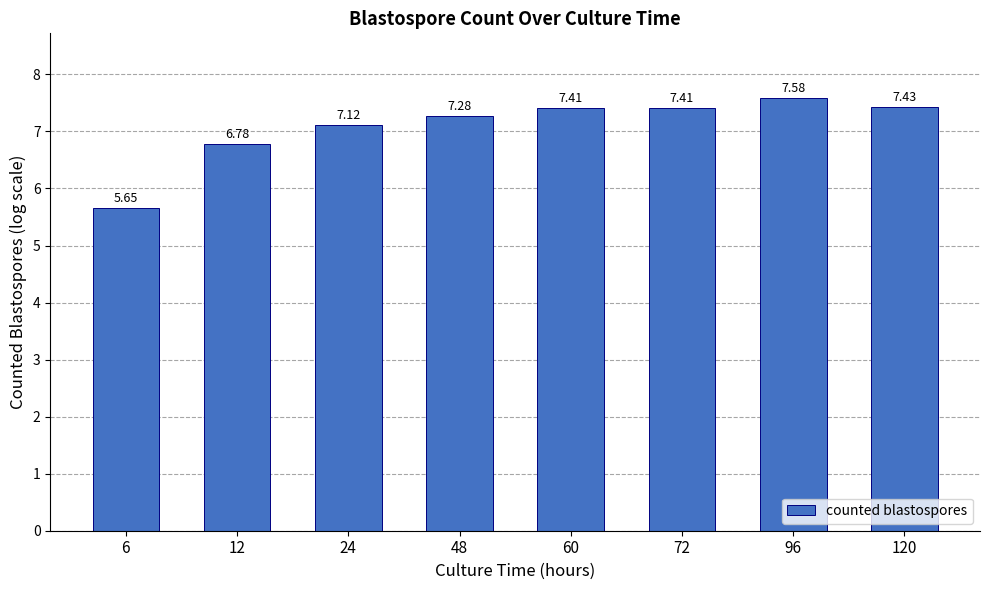

What is the sum of the values at 6 and 72?

13.1